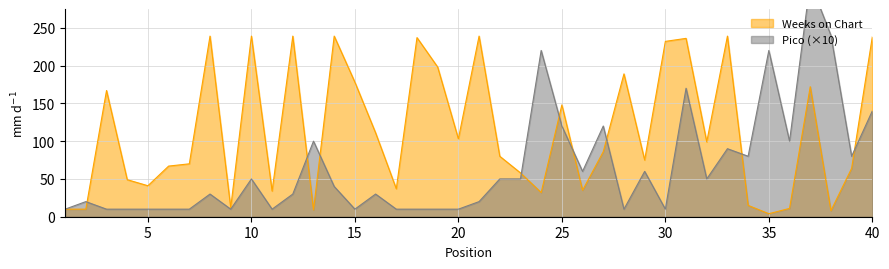

What is the difference between the highest and lowest values at 18?

227